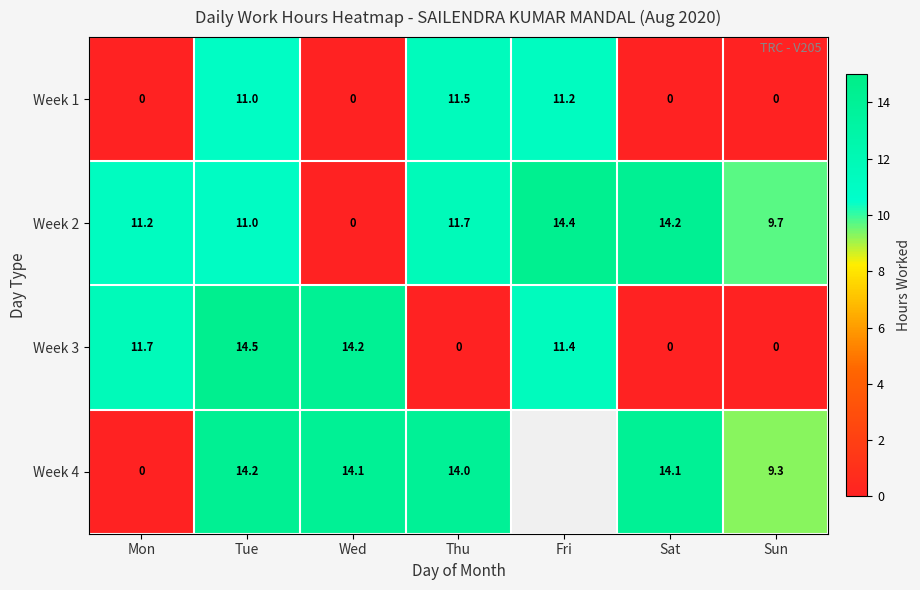

What is the spread (max minus min) of values at Thu?

14.0